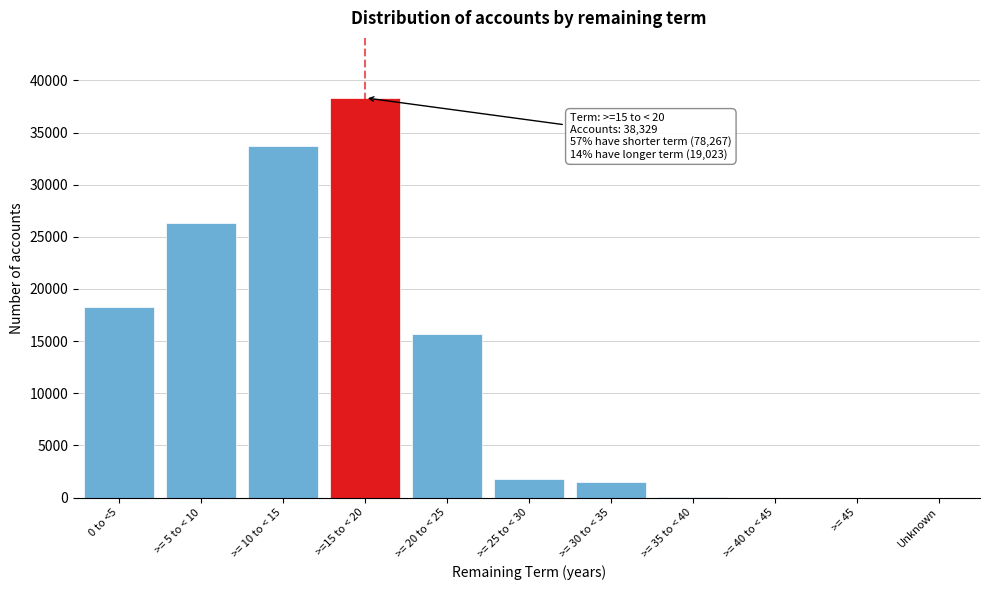

Approximately how many times larger is the value at 0 to <5 compared to >= 10 to < 15?

0.5